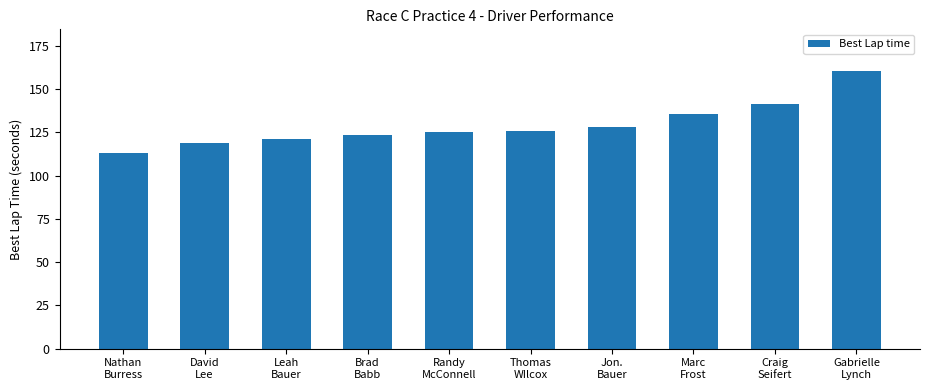

What is the difference between the maximum and second lowest values?

41.6